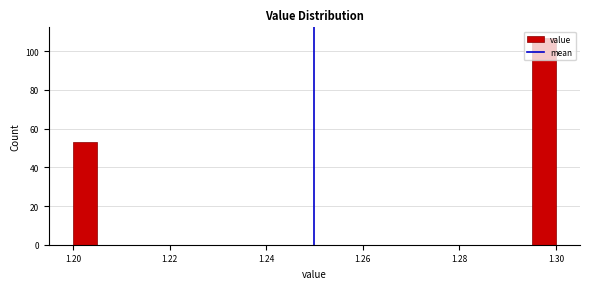

Around what value on the x-axis is the tallest bar? Give the approximate position of its centre, as read against the axis.

1.298